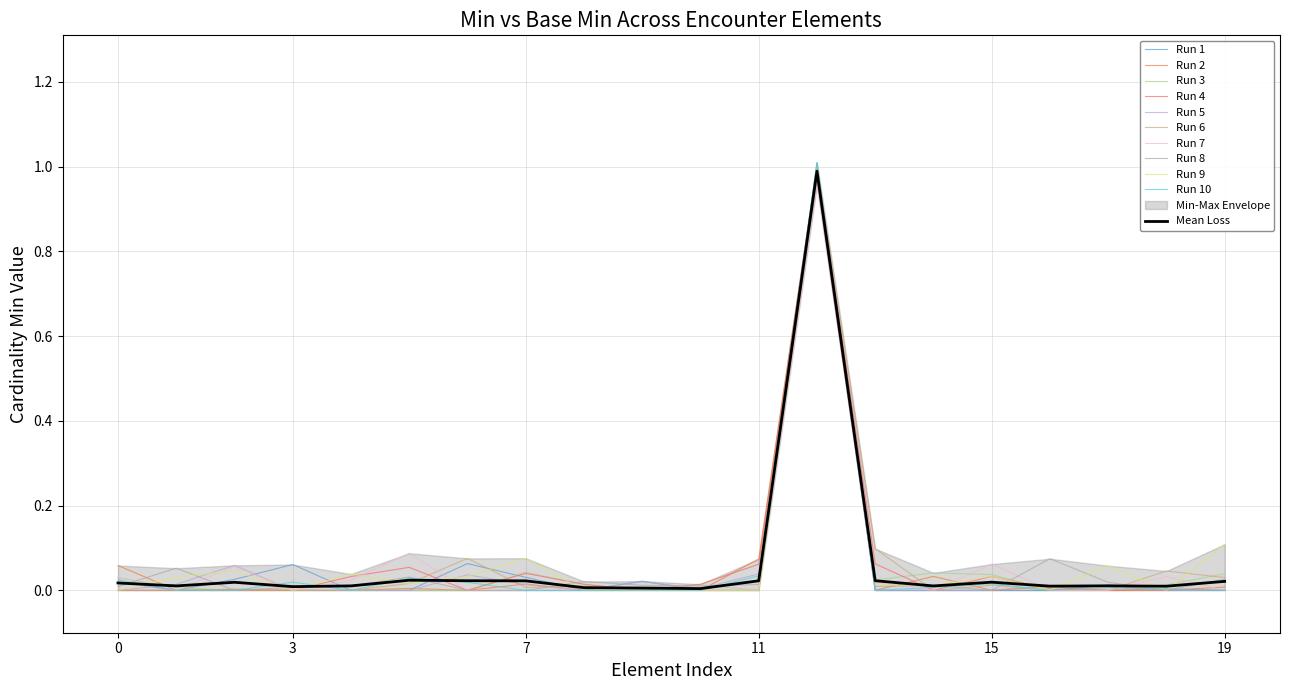

True or false: Base Min and Min intersect in this chart.

True